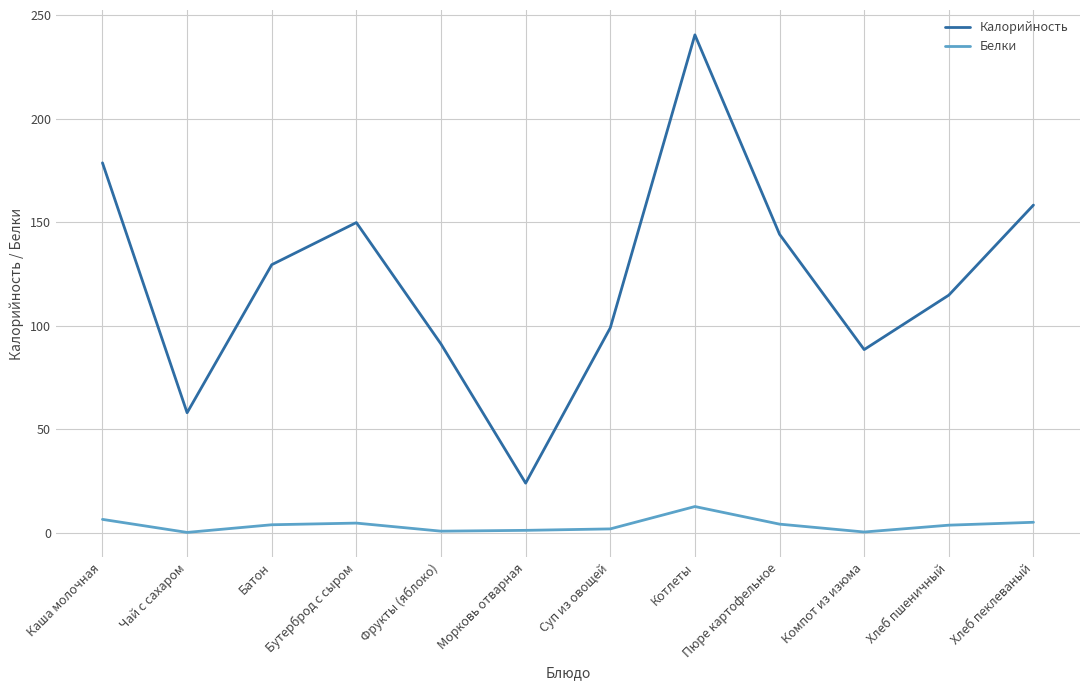

What is the minimum value shown in the chart?

0.2